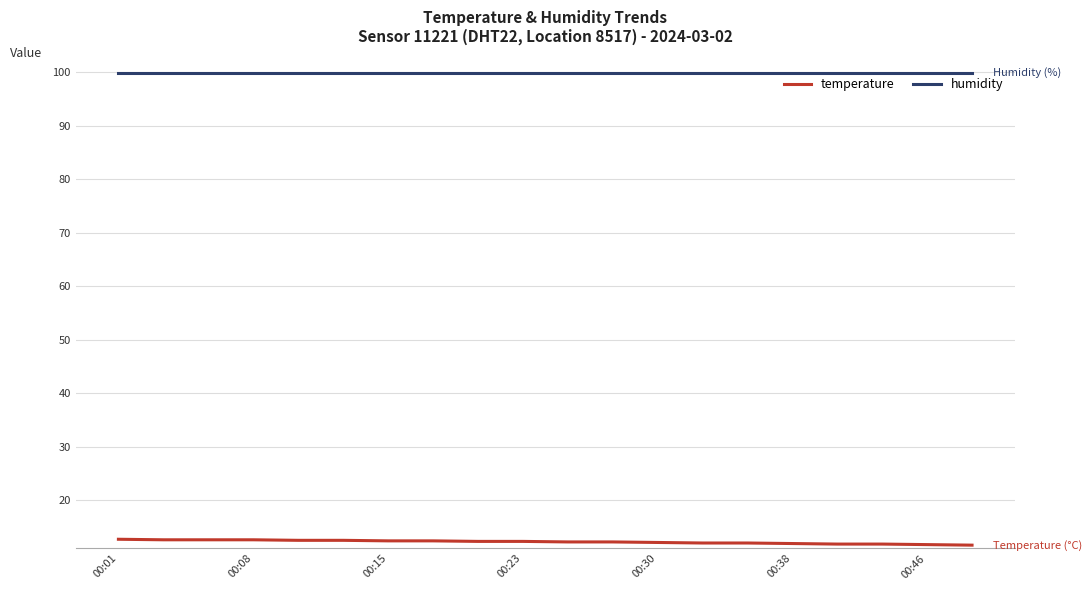

What is the greatest value displayed?

99.9